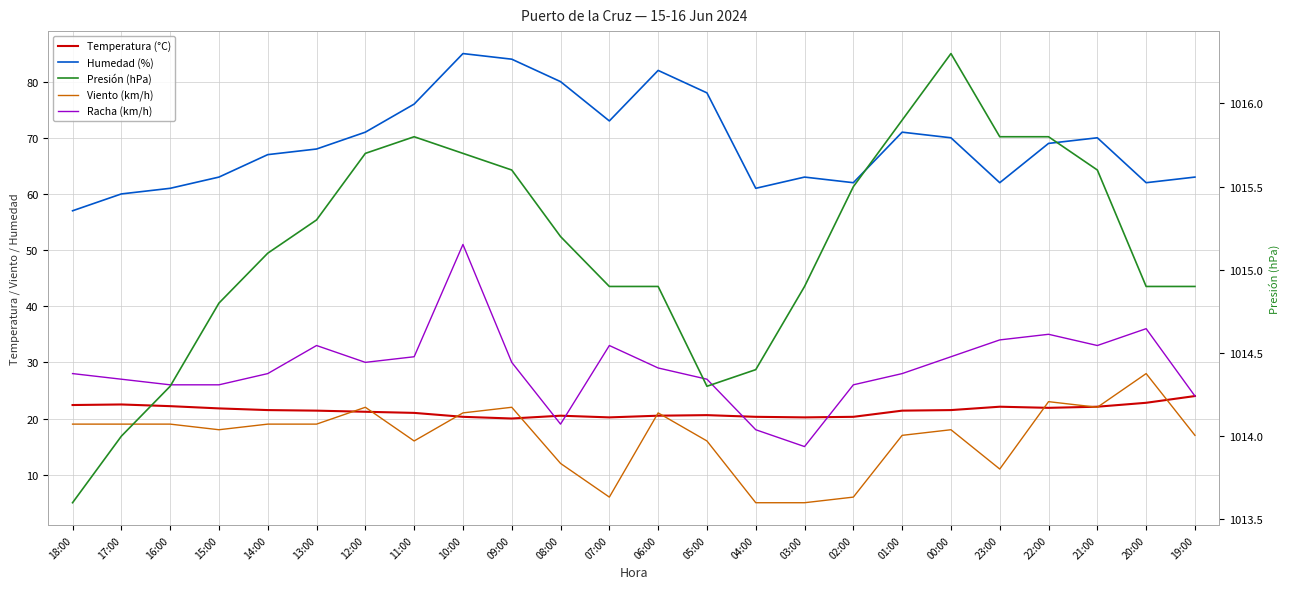

At which label is Temperatura (°C) closest to 22?

23:00